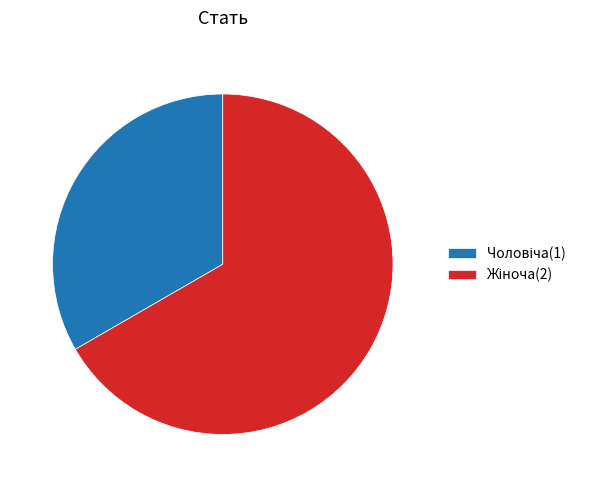

Is there a majority slice in this chart?

Yes